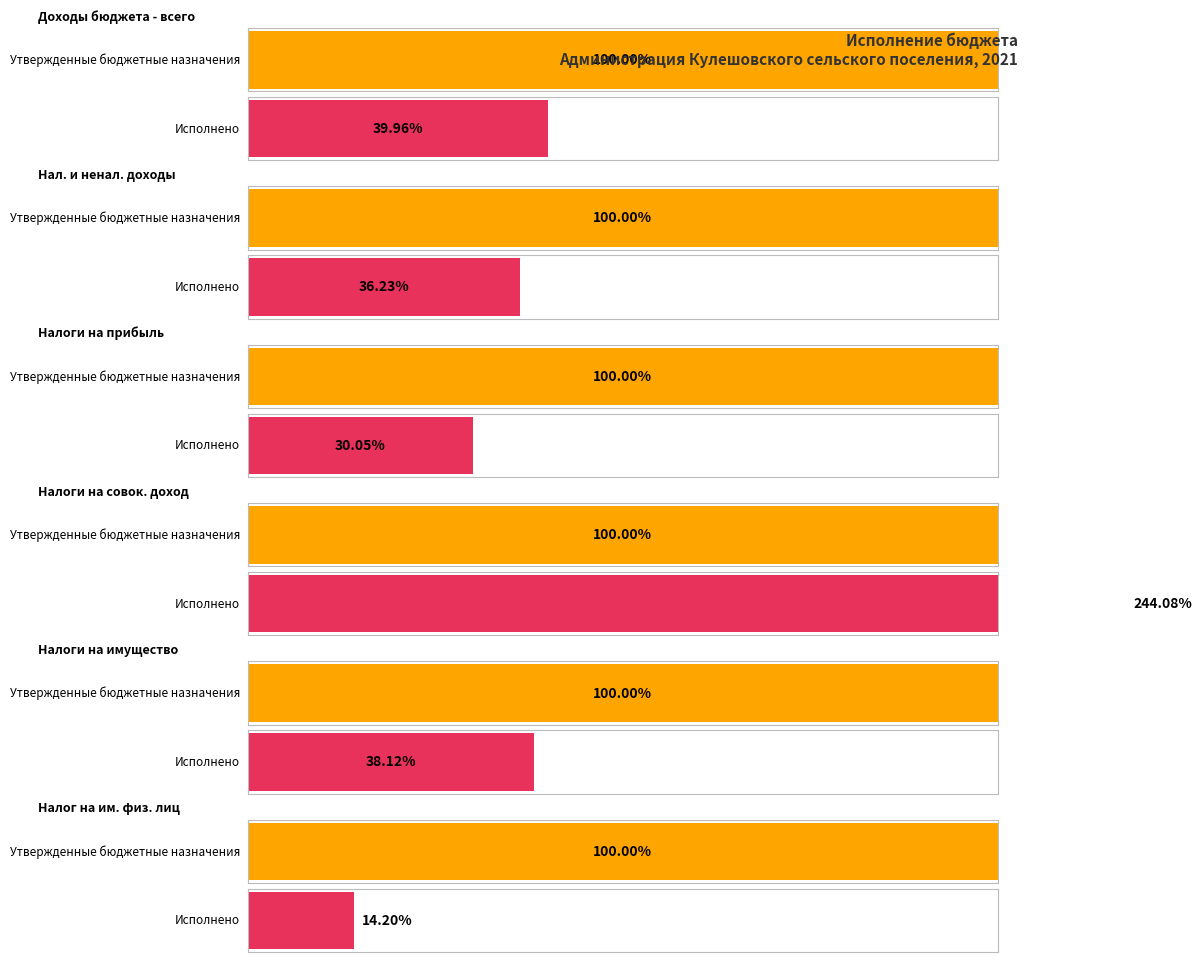

What is the label of the 5th bar from the left?

НАЛОГИ НА ИМУЩЕСТВО